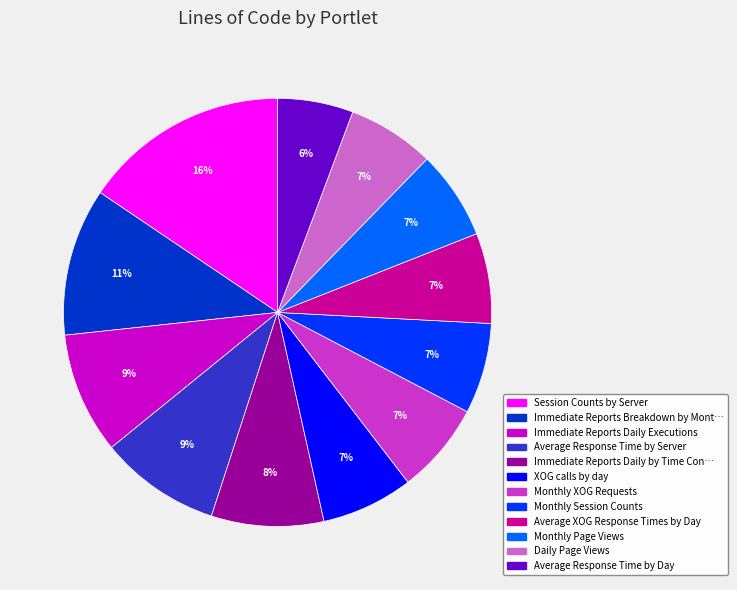

Does any single category account for the majority?

No